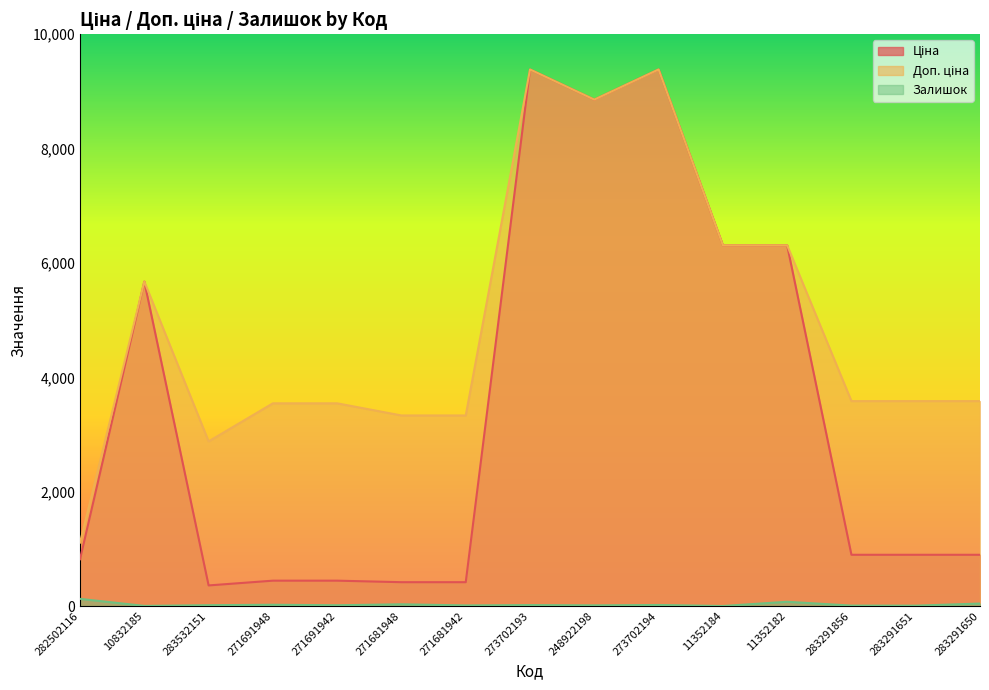

True or false: Ціна and Залишок intersect in this chart.

False